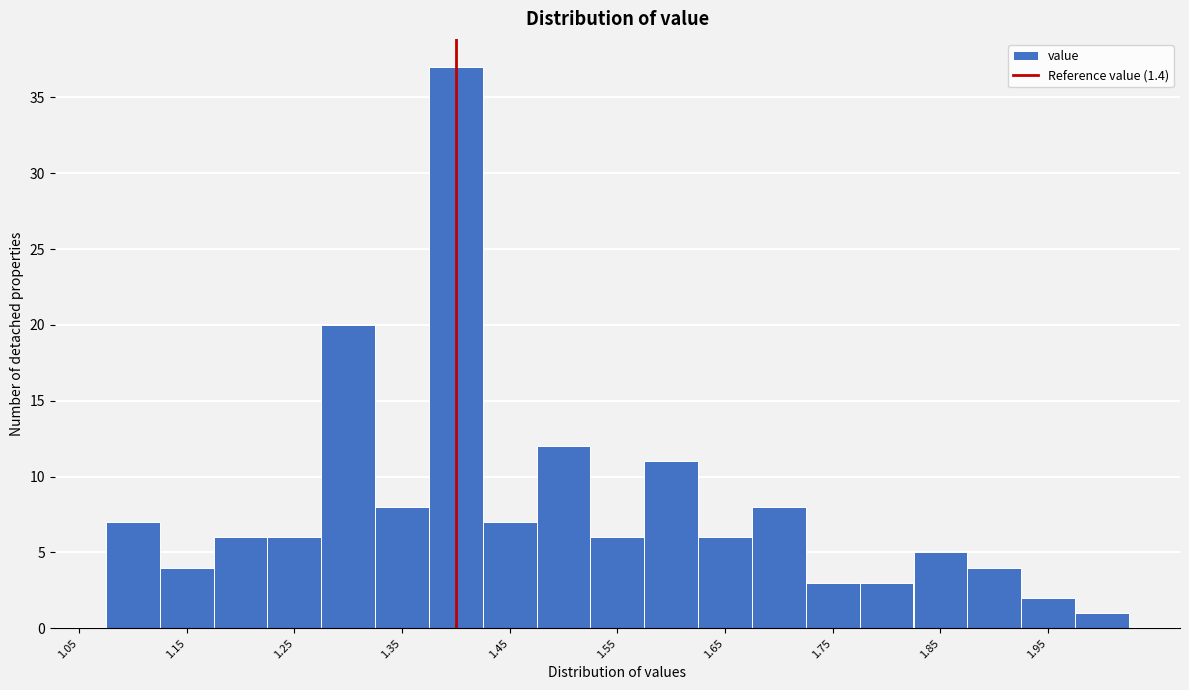

Reading left to right, list every bar in this chart as the range it spans on the x-axis followed by its height. Neither the bar edges nor the heights are printed on the chart, so give them approximately, as read against the axes.

1.075 to 1.125: 7
1.125 to 1.175: 4
1.175 to 1.225: 6
1.225 to 1.275: 6
1.275 to 1.325: 20
1.325 to 1.375: 8
1.375 to 1.425: 37
1.425 to 1.475: 7
1.475 to 1.525: 12
1.525 to 1.575: 6
1.575 to 1.625: 11
1.625 to 1.675: 6
1.675 to 1.725: 8
1.725 to 1.775: 3
1.775 to 1.825: 3
1.825 to 1.875: 5
1.875 to 1.925: 4
1.925 to 1.975: 2
1.975 to 2.025: 1